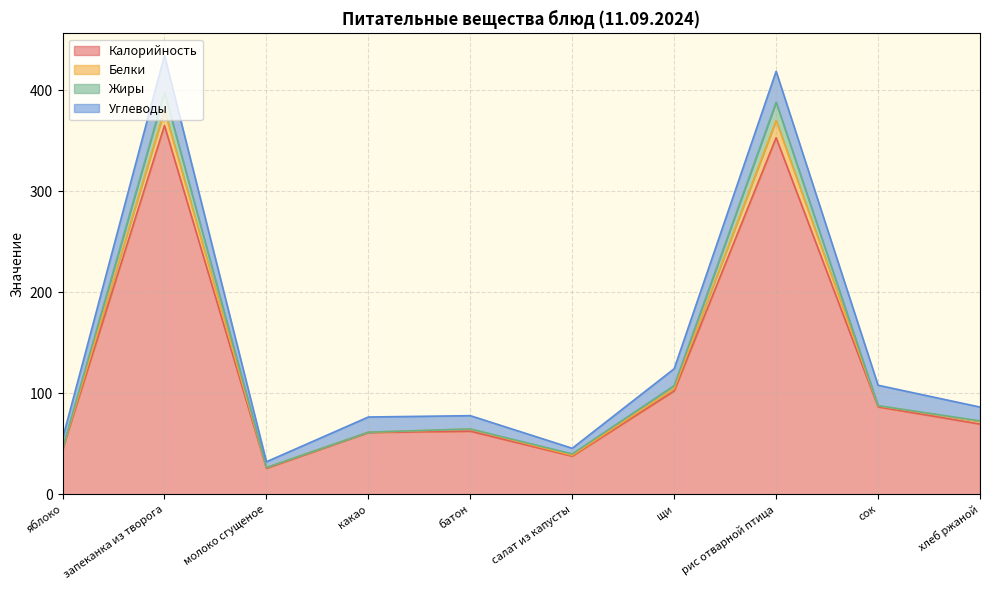

What are all the series names shown in the legend?

Калорийность, Белки, Жиры, Углеводы